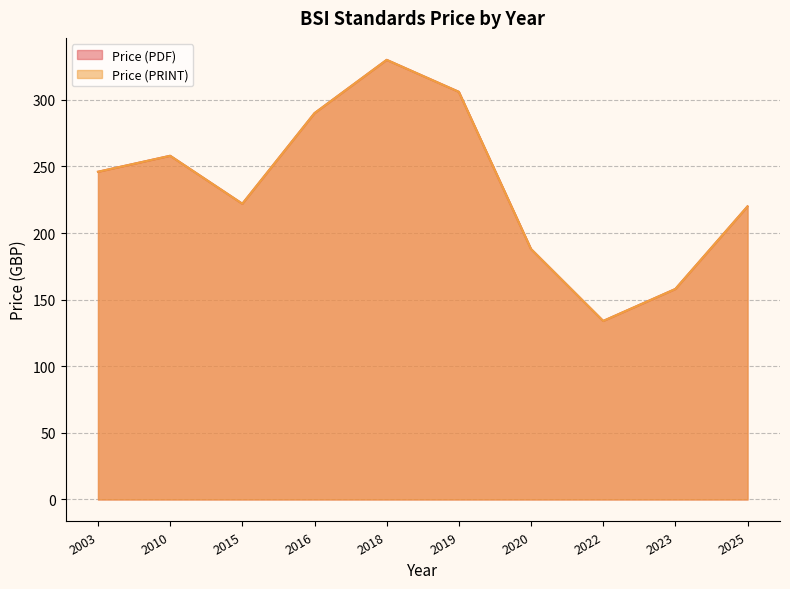

At which category is the sum across all series the highest?

2018